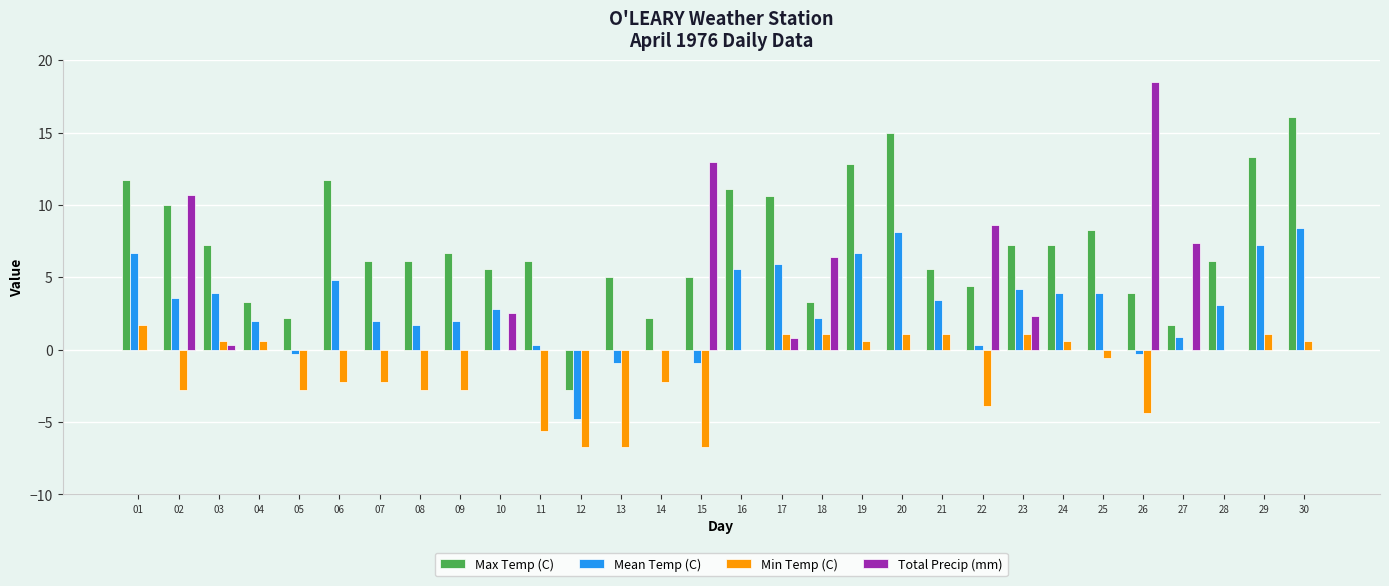

Which label corresponds to the largest value in the chart?

26